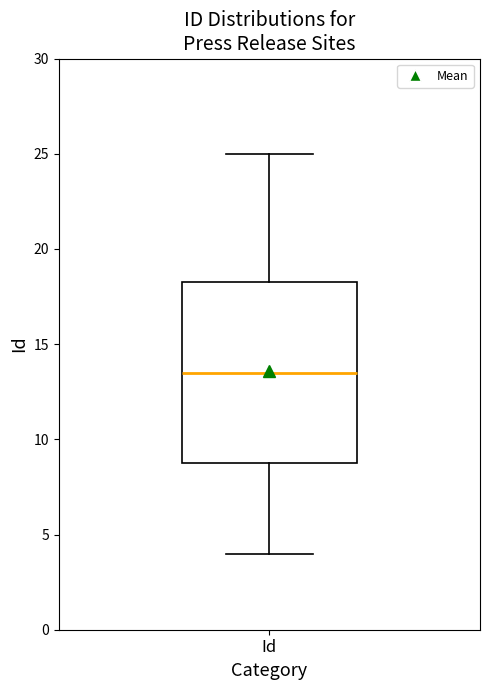

Transcribe this box plot: give where the median line is, the range the box spans, and where the two whiskers end, as read against the y-axis. The values are not printed on the chart, so give them approximately, as read against the axis.

median 13.5, box 9.0 to 18.5, whiskers 4.0 to 25.0